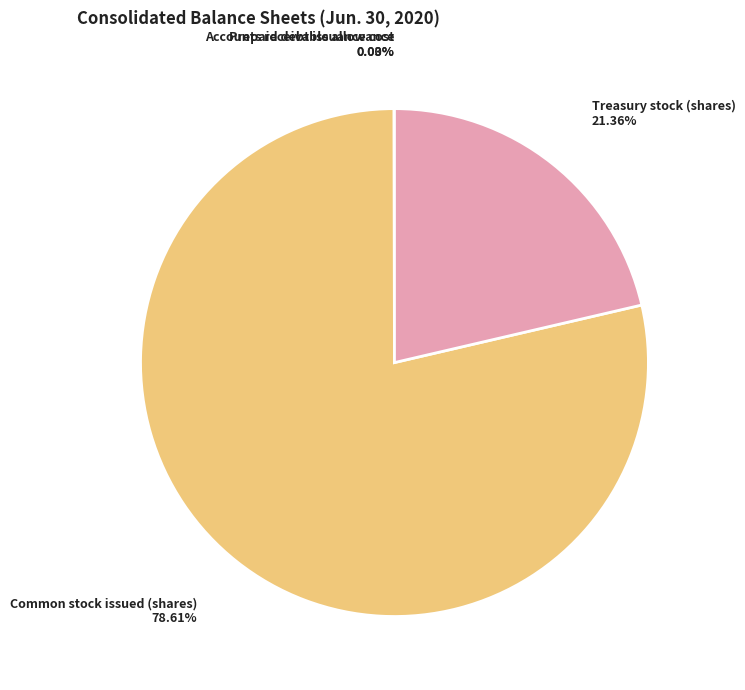

Does any single category account for the majority?

Yes